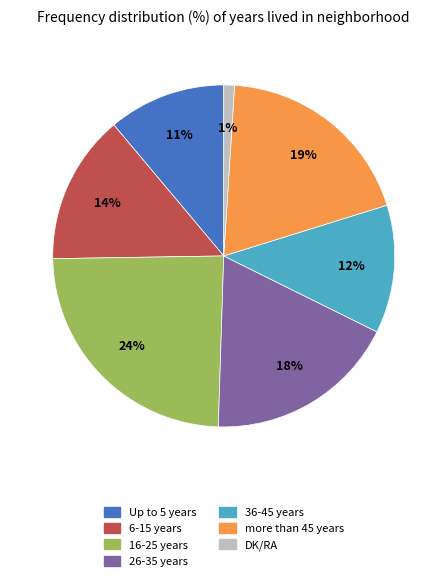

How many segments does this pie chart have?

7